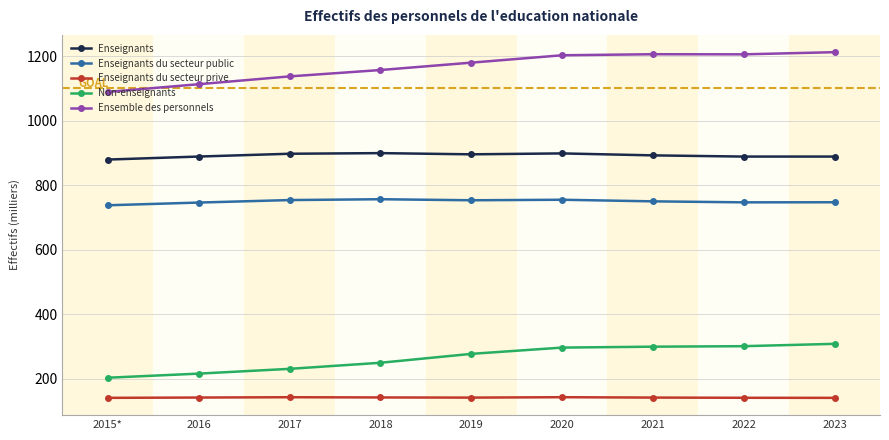

True or false: Enseignants du secteur prive has more than 1 interior local peaks.

True